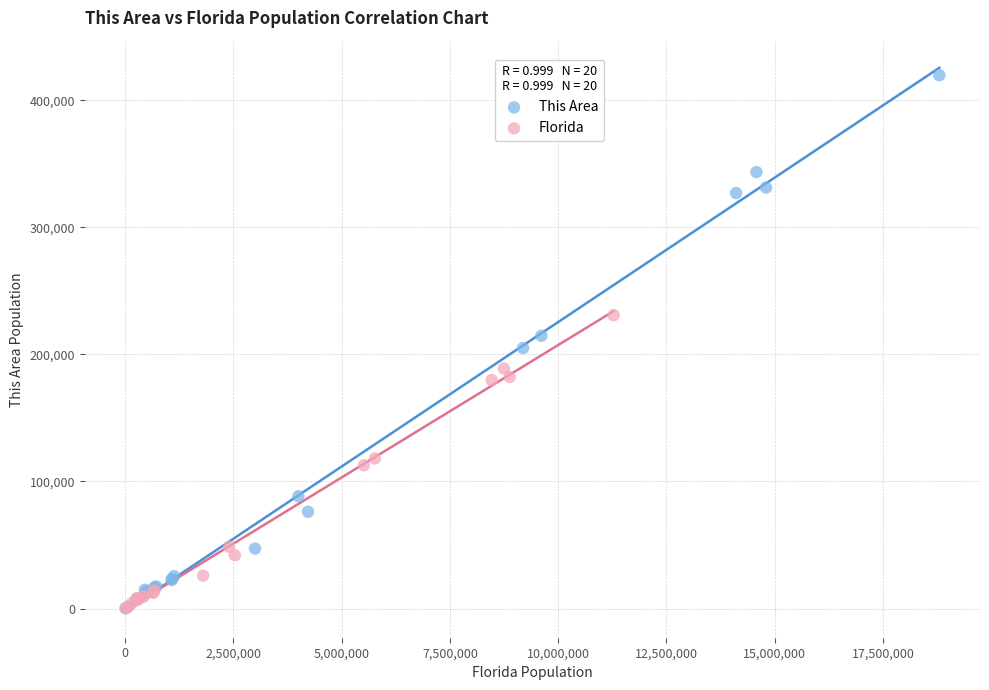

Which series reaches the maximum Y coordinate?

This Area